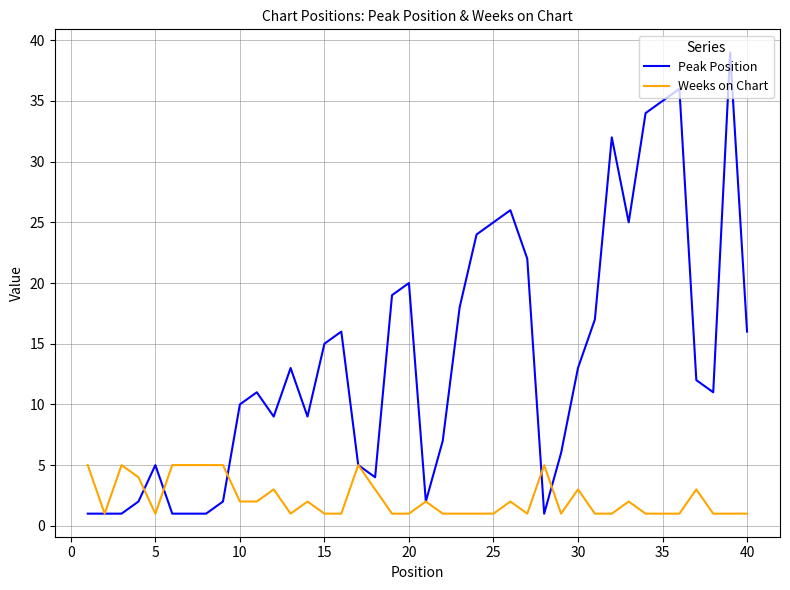

Which series has the largest range (max minus min)?

Peak Position